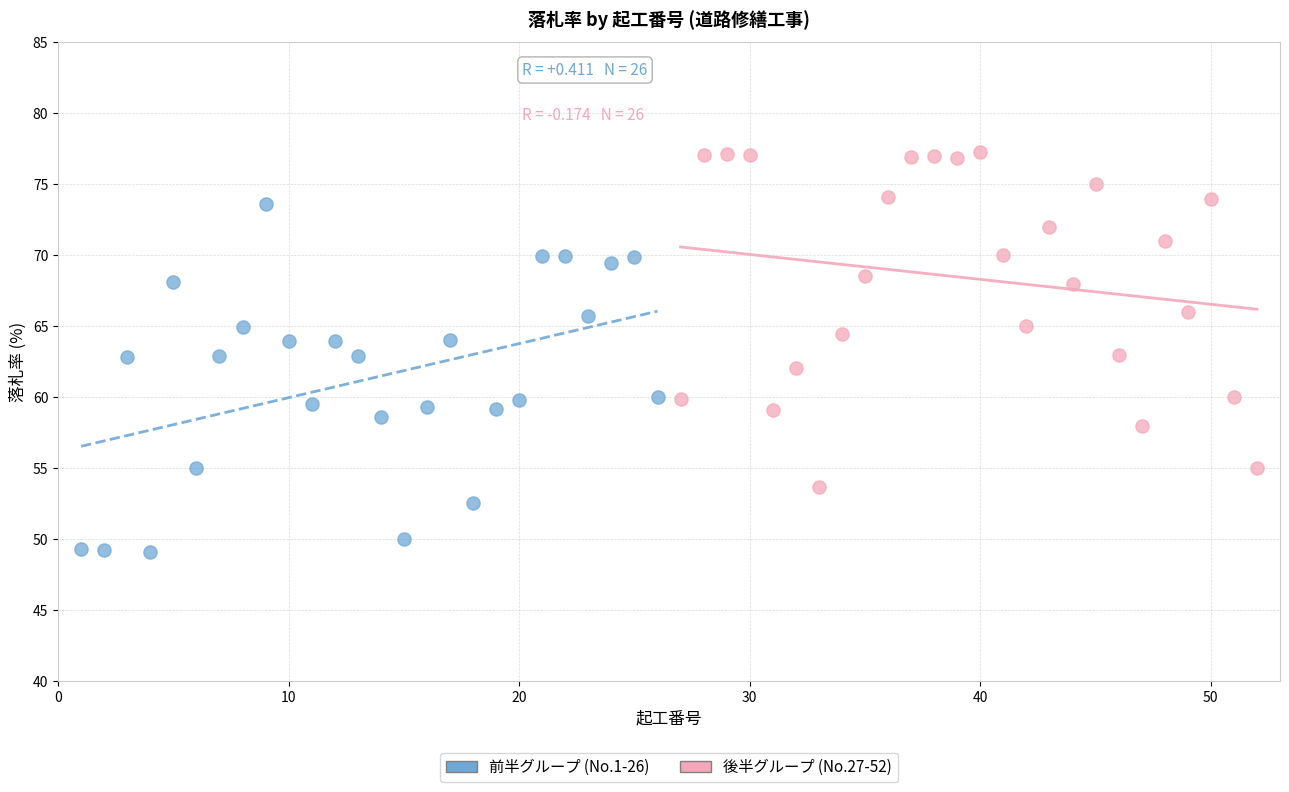

Which series has the widest spread of Y values?

前半グループ (No.1-26)